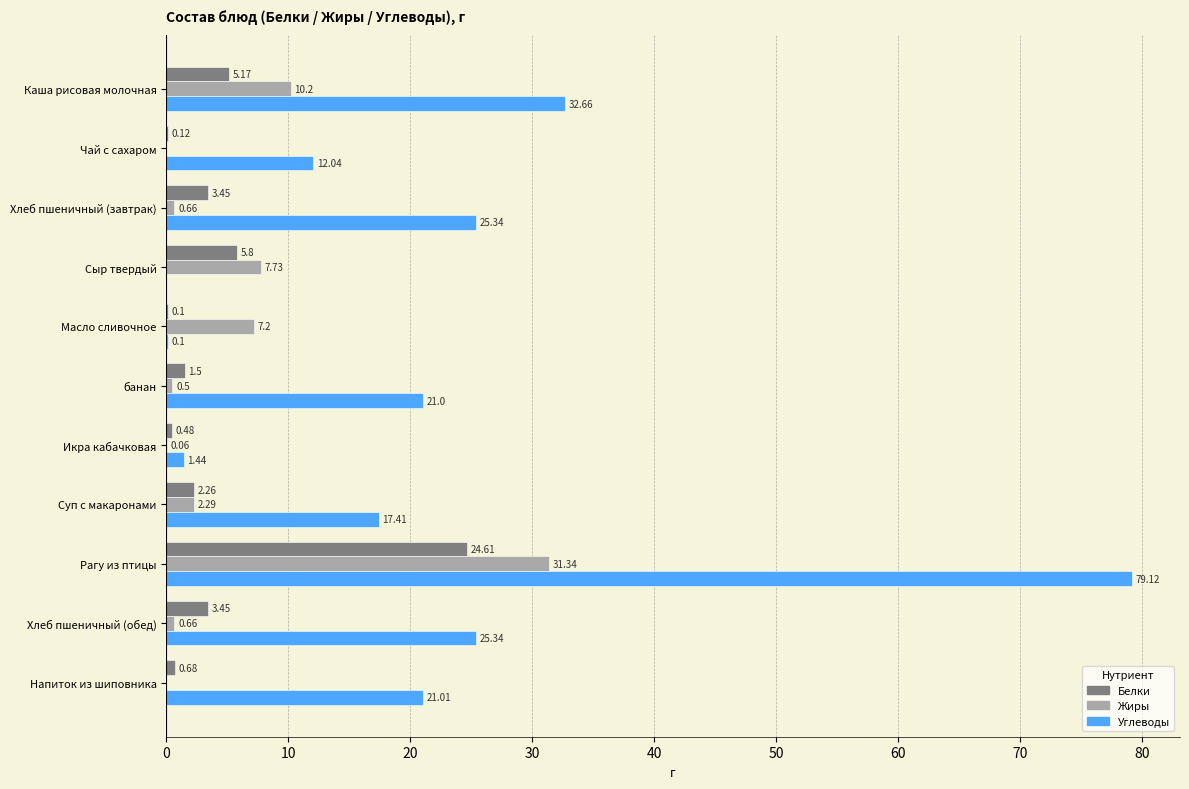

What is the sum of the Жиры values at Чай с сахаром and Рагу из птицы?

31.3